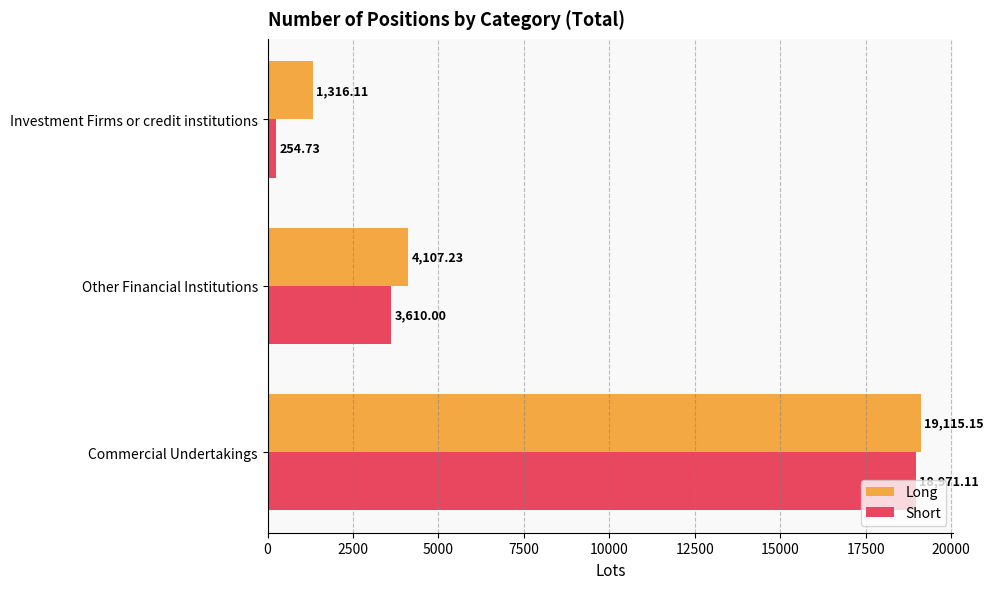

Where is Short nearest to the value 9612?

Other Financial Institutions